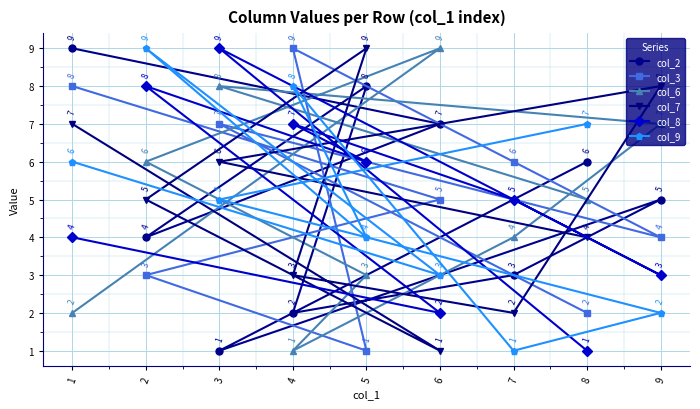

What is the difference between the col_6 values at 8 and 2?

1